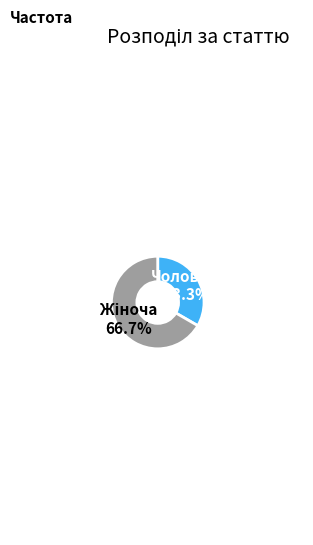

Is there a majority slice in this chart?

Yes